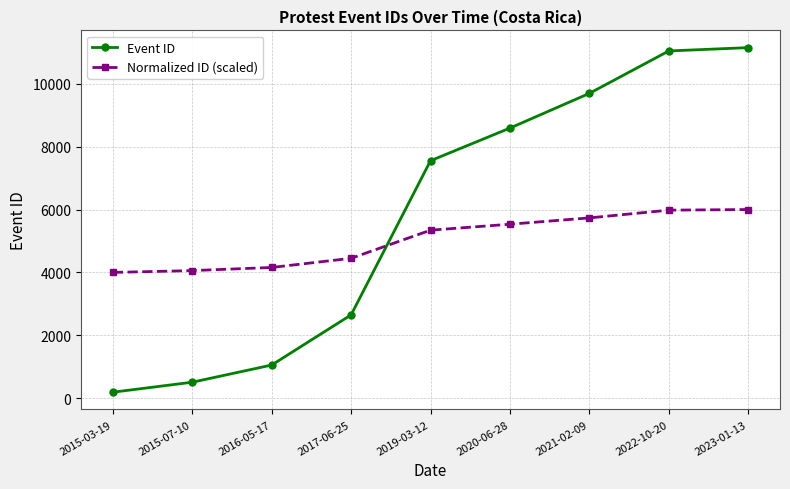

What is the difference between the Event ID values at 2023-01-13 and 2022-10-20?

106.0